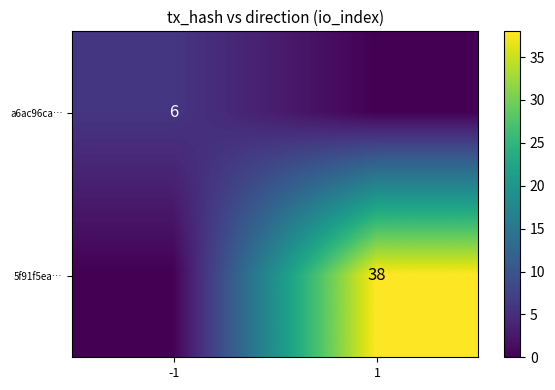

At how many categories does at least one series exceed 35?

1